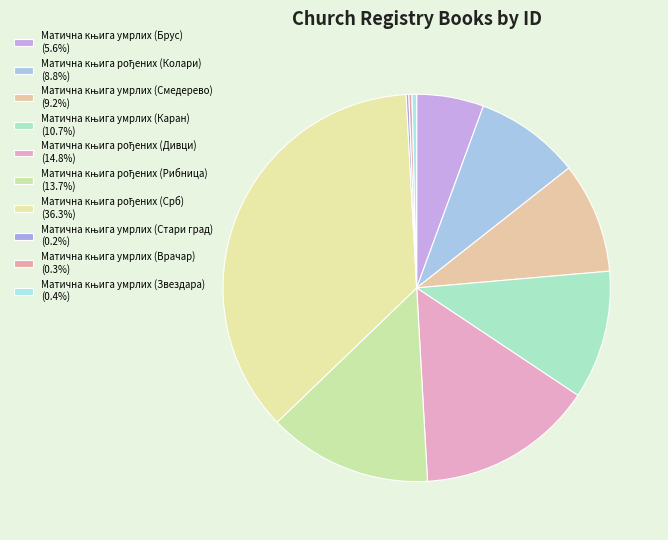

How many slices are in this pie chart?

10